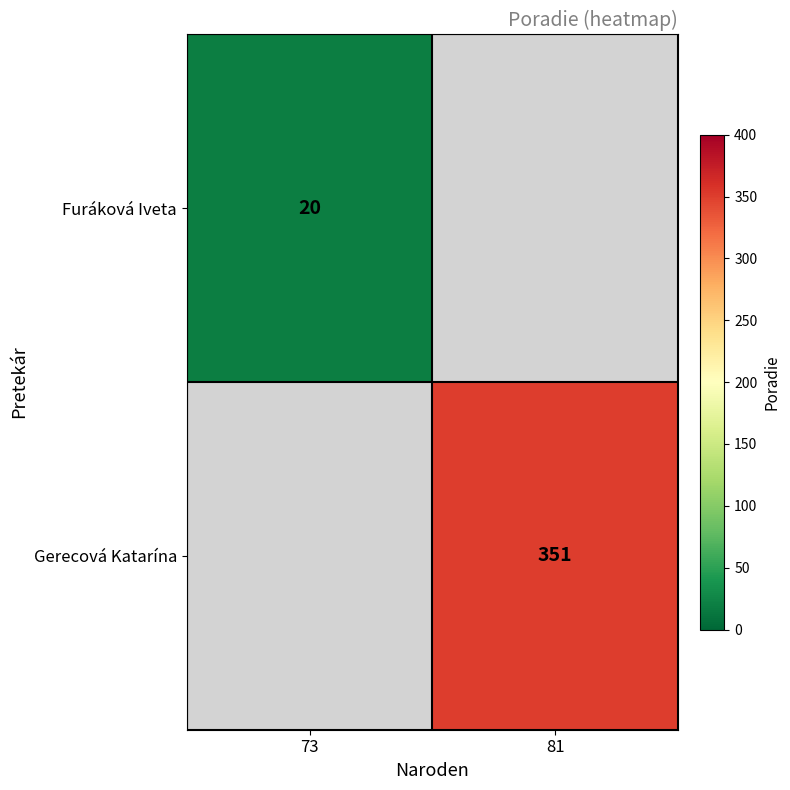

How many data points does each series have?

2